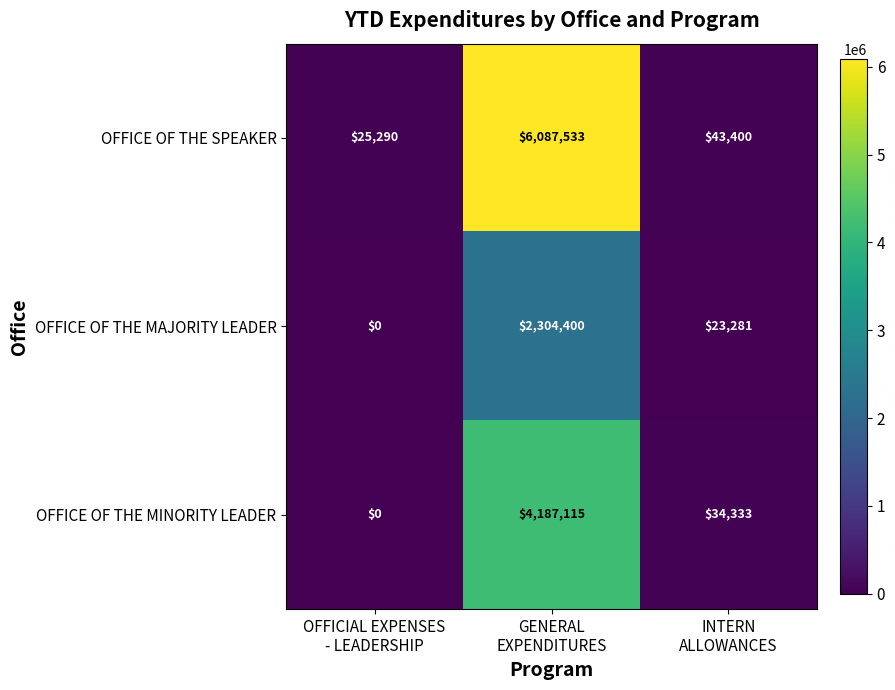

What is the difference between the maximum and minimum values in the OFFICE OF THE MAJORITY LEADER series?

2304400